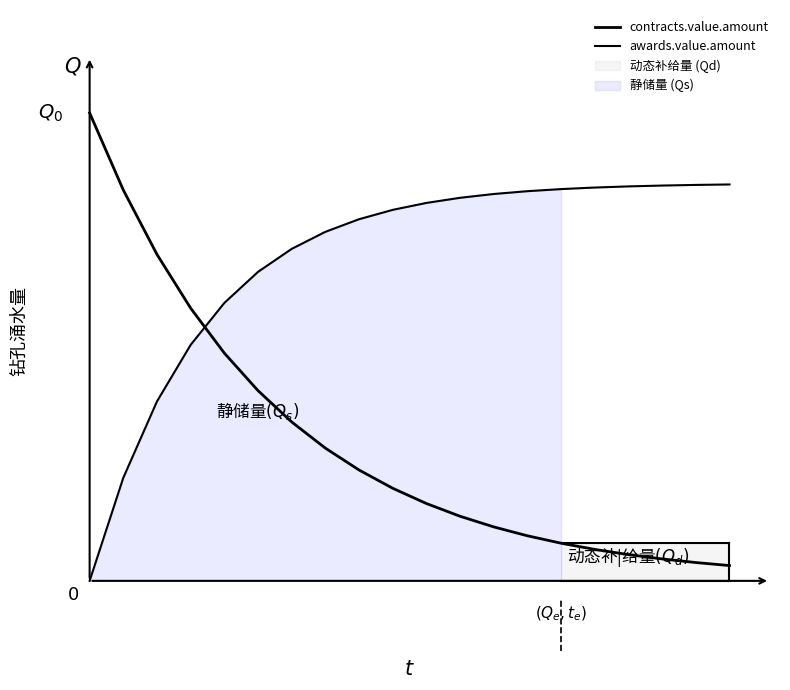

True or false: contracts.value.amount has a value of 0.2 at 13.

False